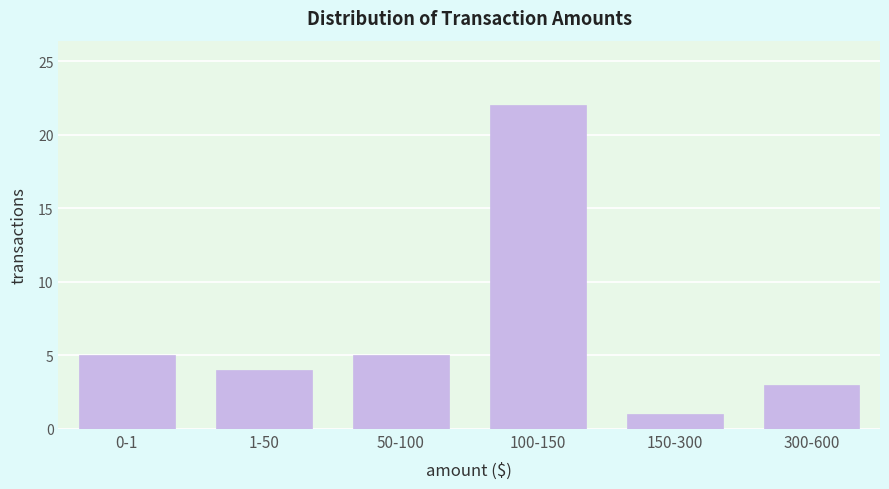

Reading left to right, list all the values displayed in this chart.

5	4	5	22	1	3